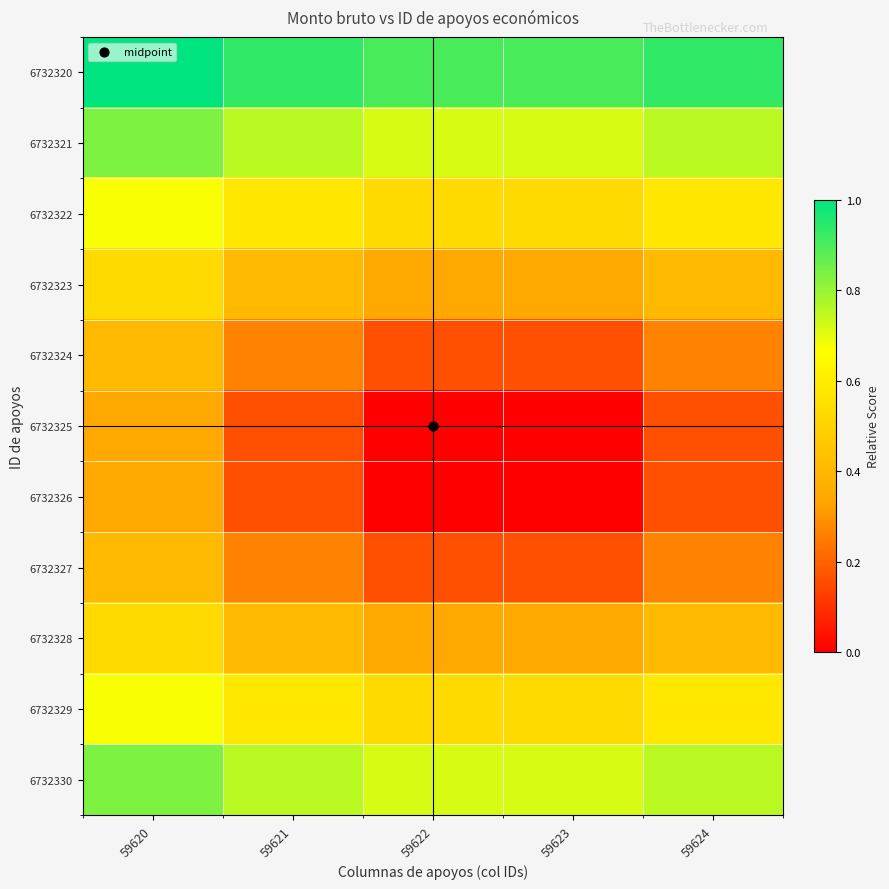

How many series are shown in this chart?

11